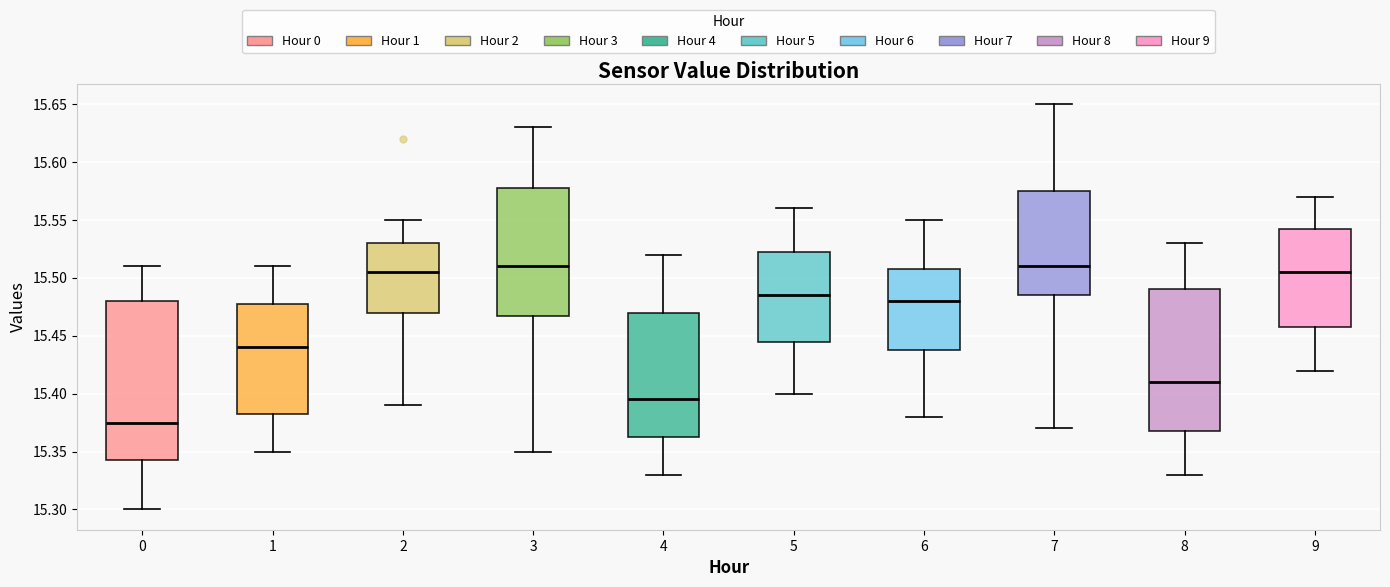

Where is the upper edge of the box at x = 3 on the y-axis? The values are not printed on the chart, so give them approximately, as read against the axis.

15.580